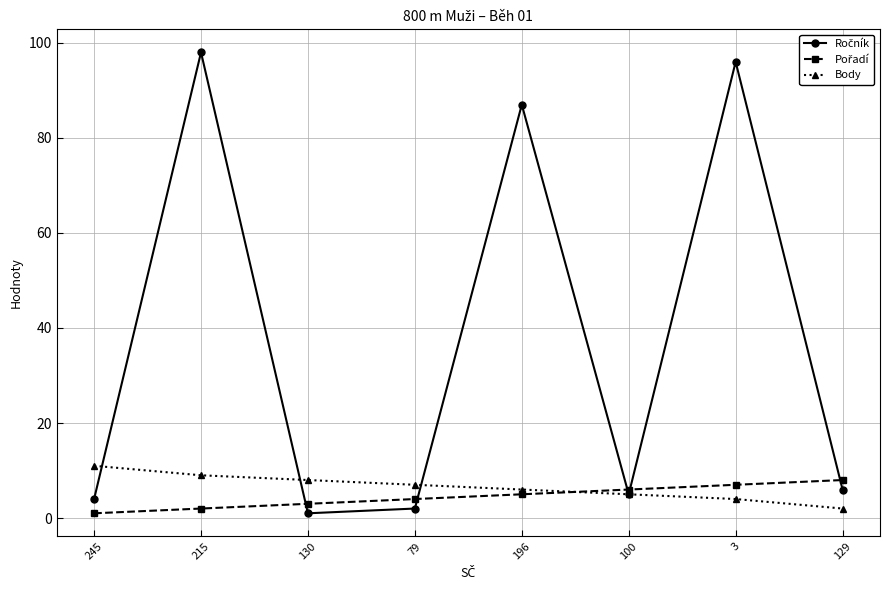

What is the difference between the highest and lowest values at 100?

1